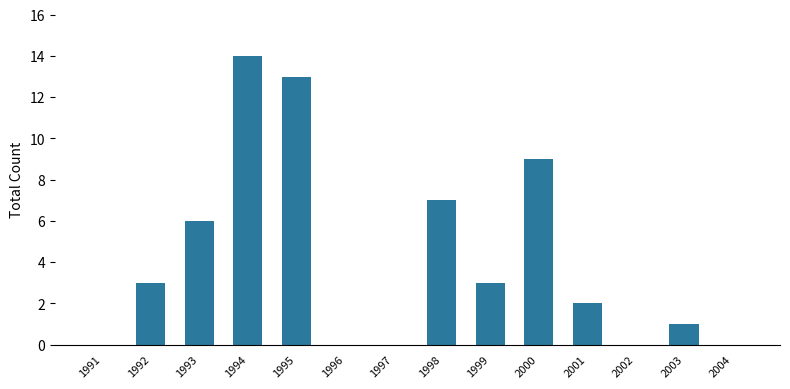

What is the maximum value shown in the chart?

14